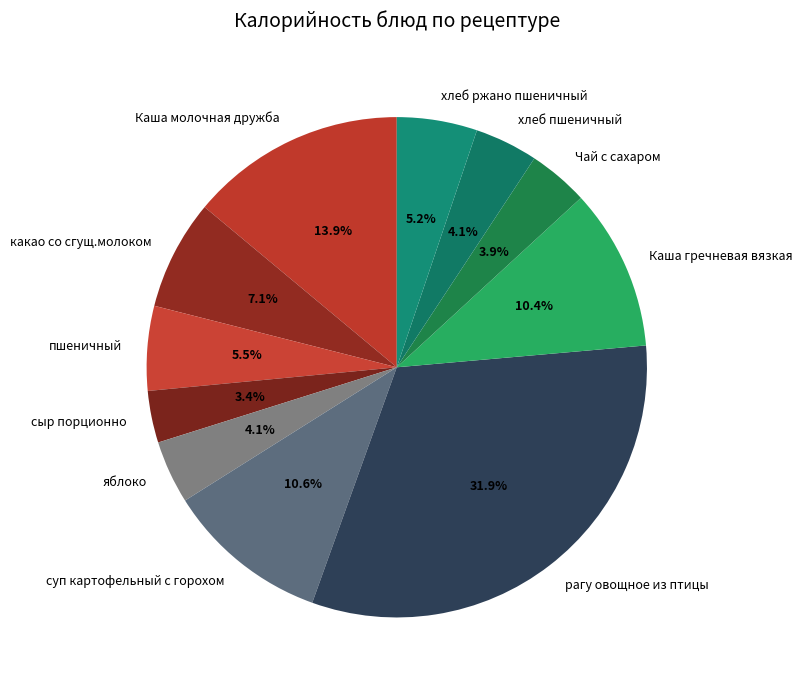

Does сыр порционно account for over 50% of the chart?

No